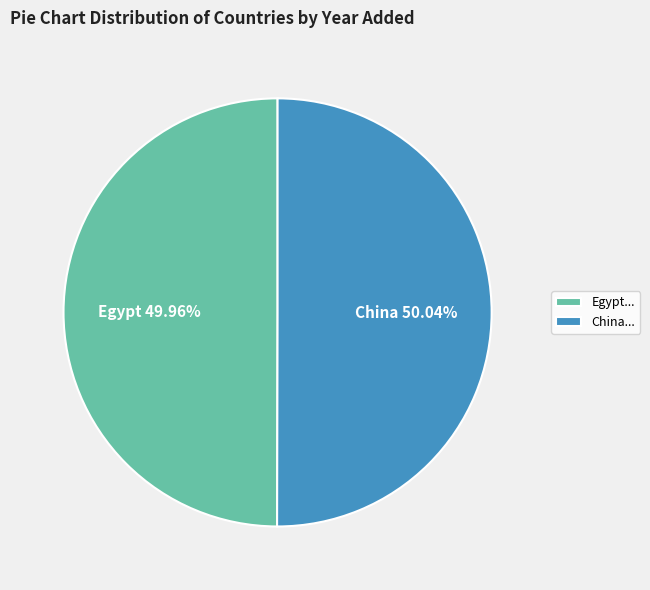

Does any single category account for the majority?

Yes